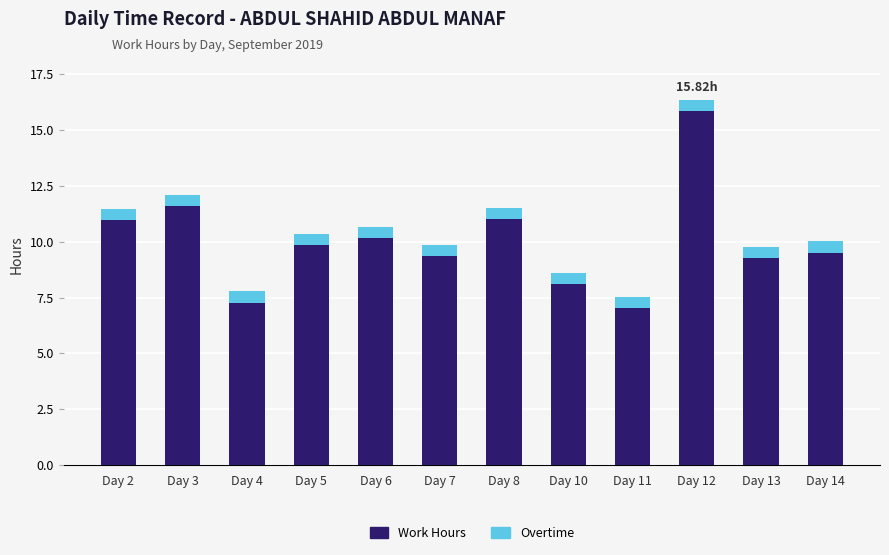

What is the sum of all Work Hours values?

119.9